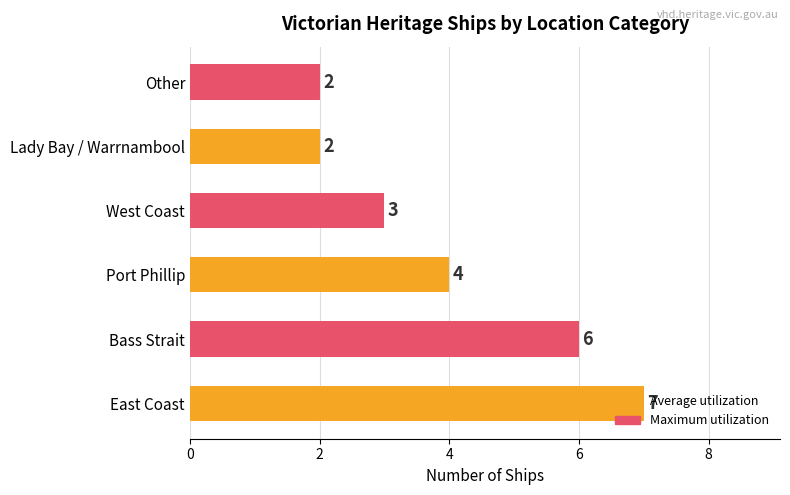

Is it true that the value at Lady Bay / Warrnambool is 3?

False